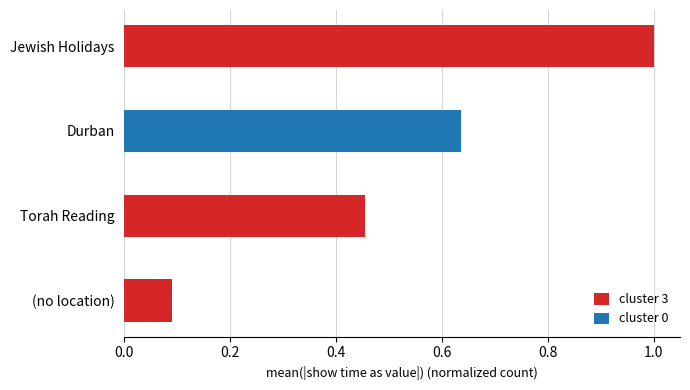

How many data points in cluster 3 are above 0?

3